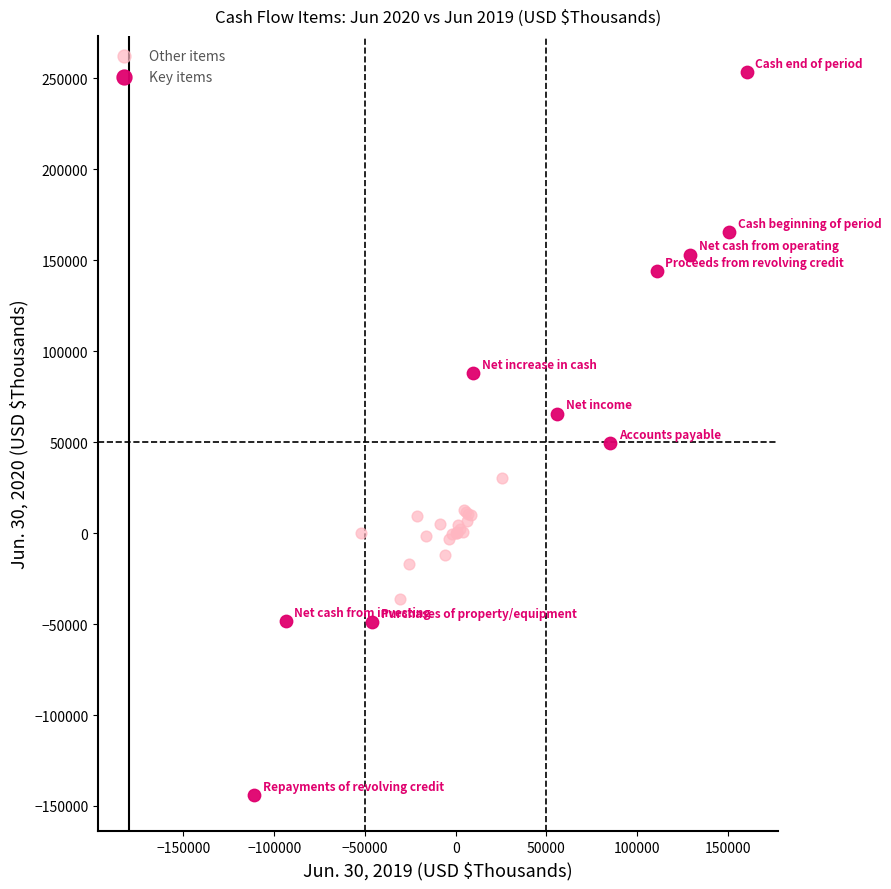

Which series contains the highest Y value?

Key items